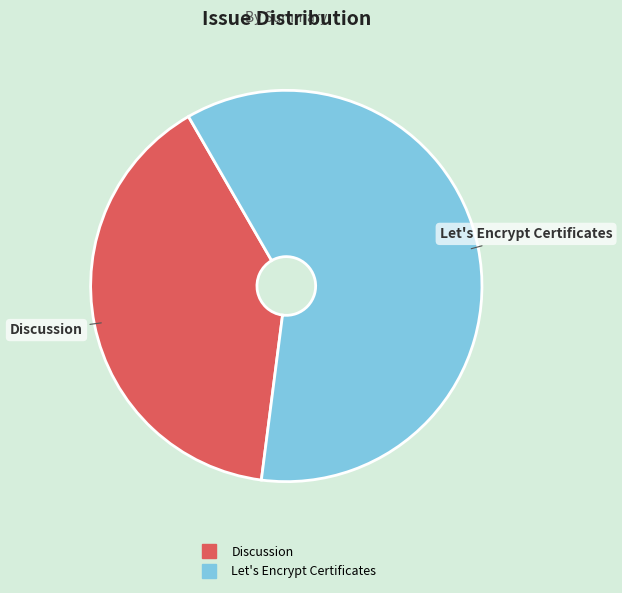

What is the ratio of the value at Let's Encrypt Certificates to the value at Discussion?

1.5